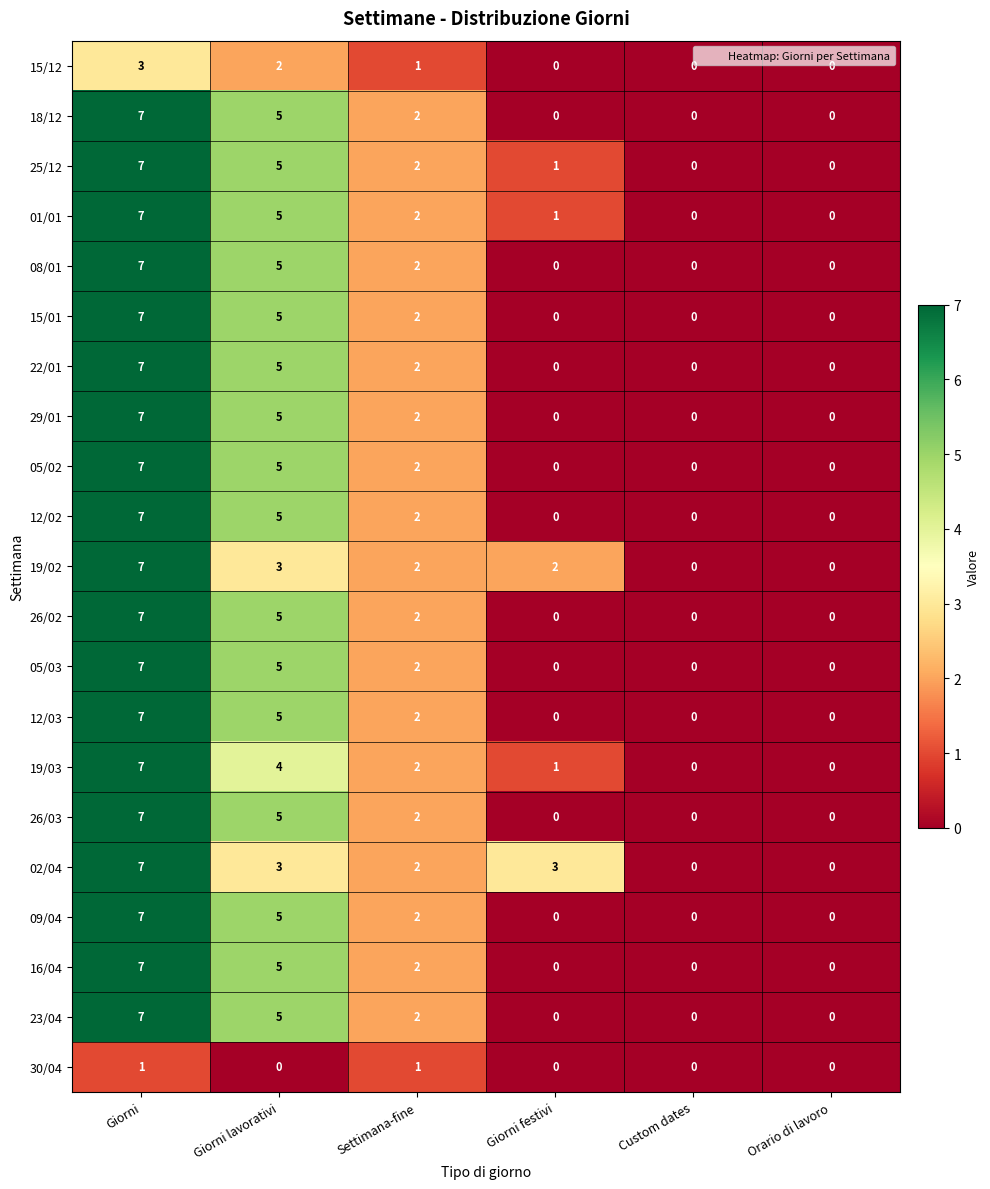

At which label is 05/03 closest to 3?

Settimana-fine